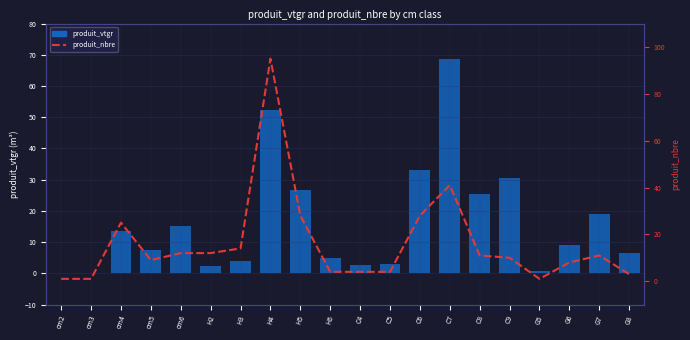

Which series has the largest range (max minus min)?

produit_nbre